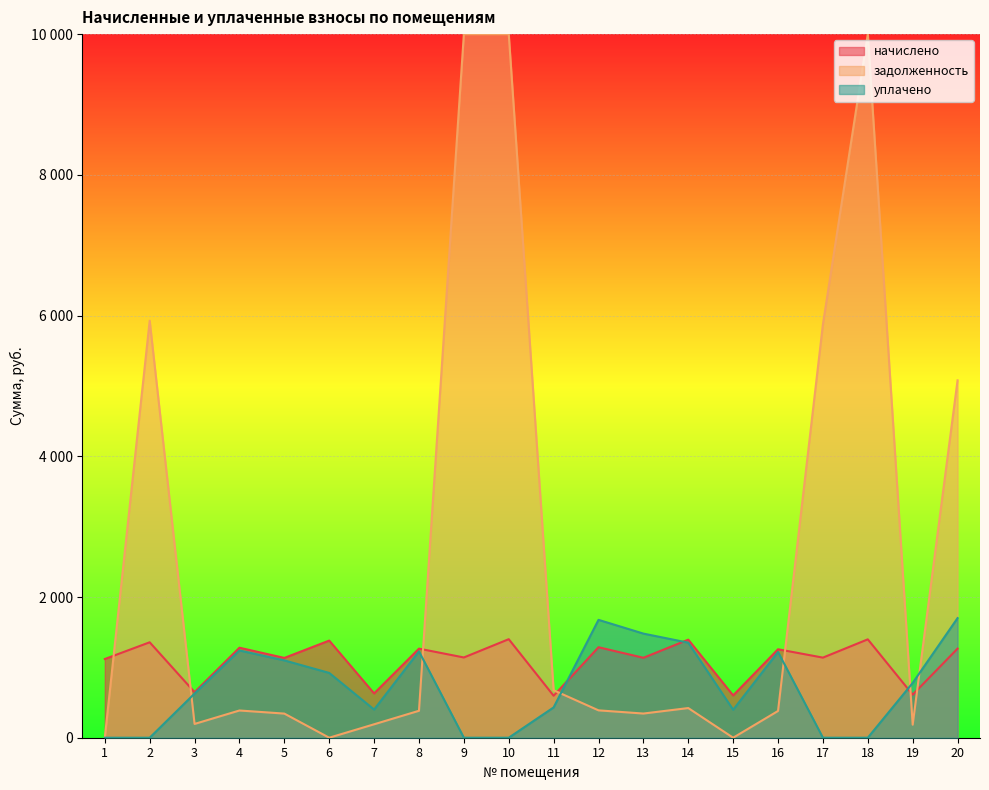

What are all the series names shown in the legend?

начислено, задолженность, уплачено